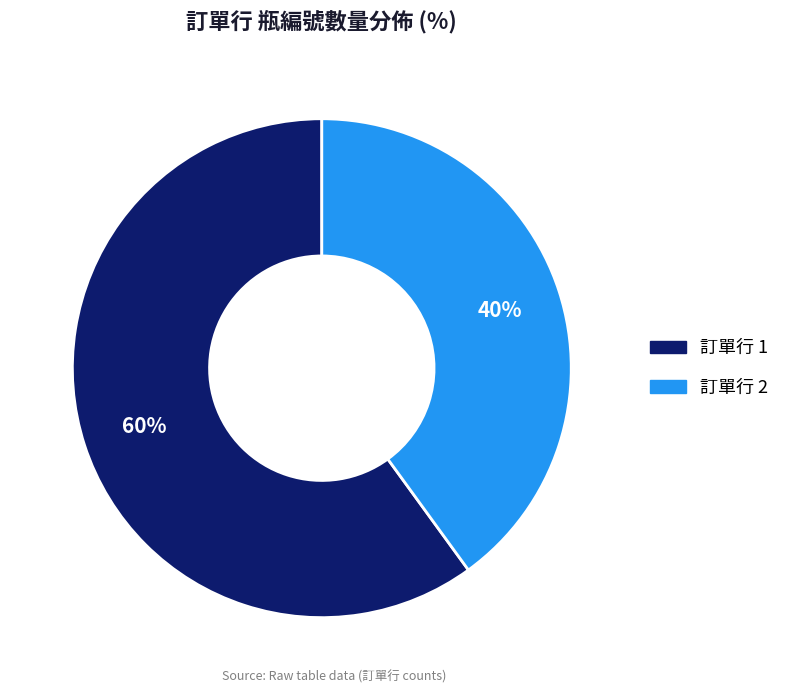

To the nearest percent, what is the difference between the largest and smallest slice percentages?

20%